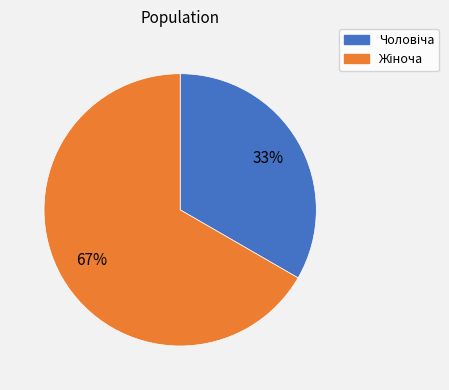

To the nearest percent, what is the average slice percentage?

50%